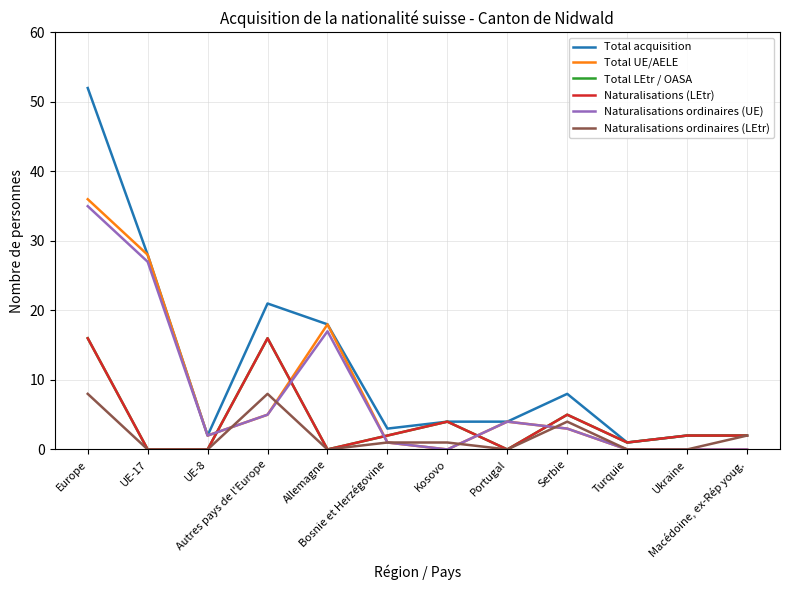

True or false: Naturalisations ordinaires (UE) and Total UE/AELE cross at least once.

False